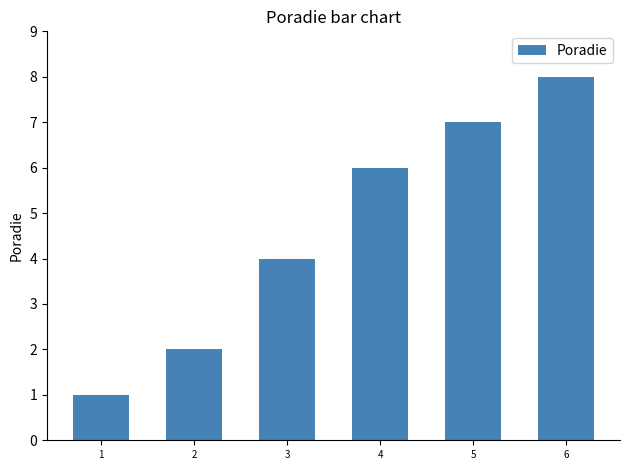

What is the ratio of the value at 4 to the value at 5?

0.9